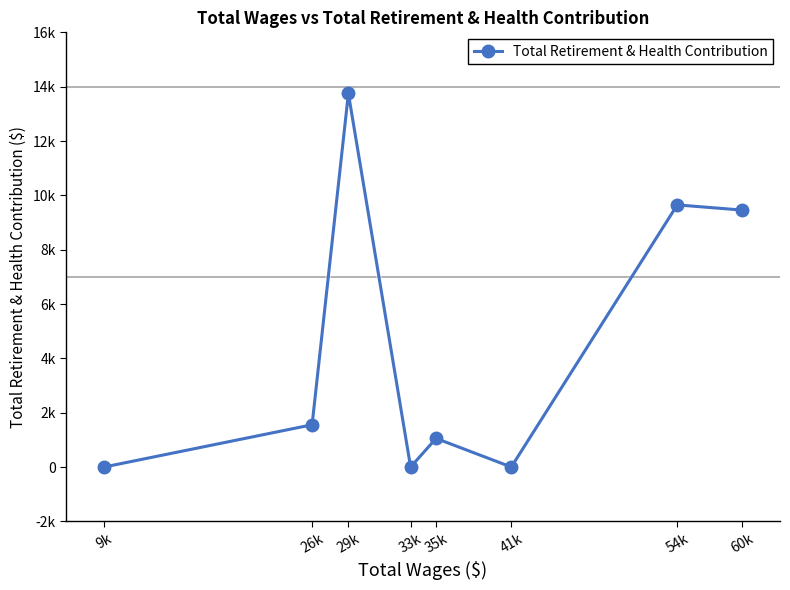

Is this an area chart (filled region under the line)?

No